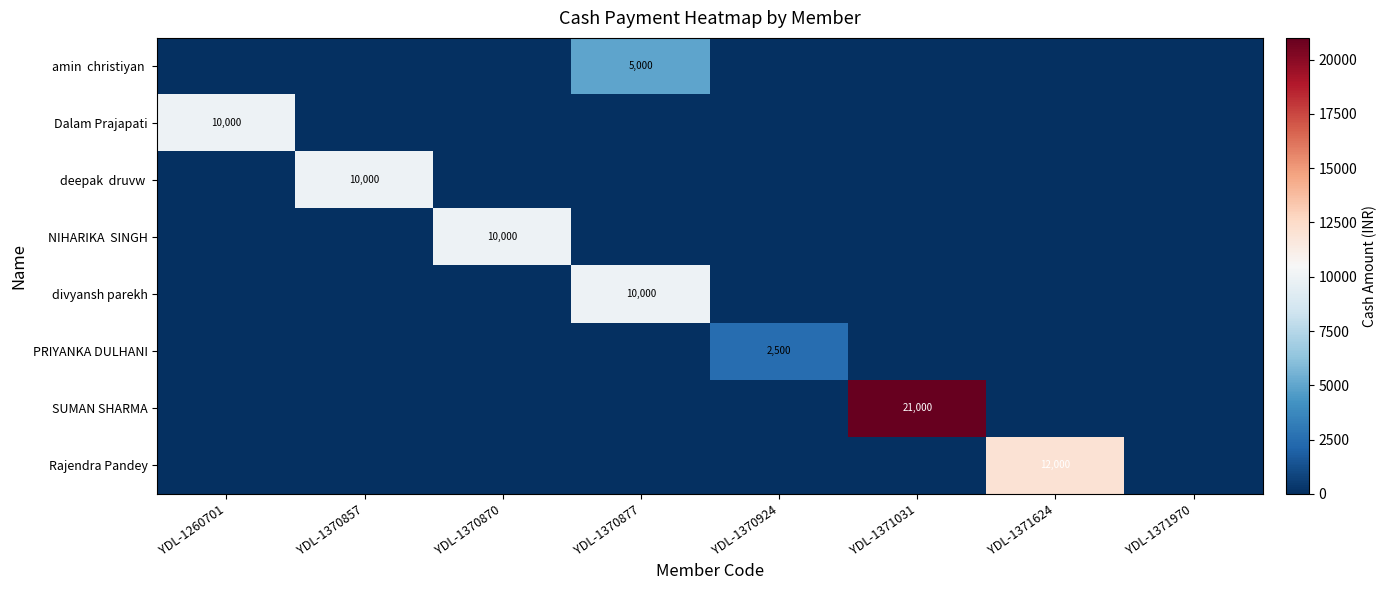

Which series has the widest spread of values?

SUMAN SHARMA